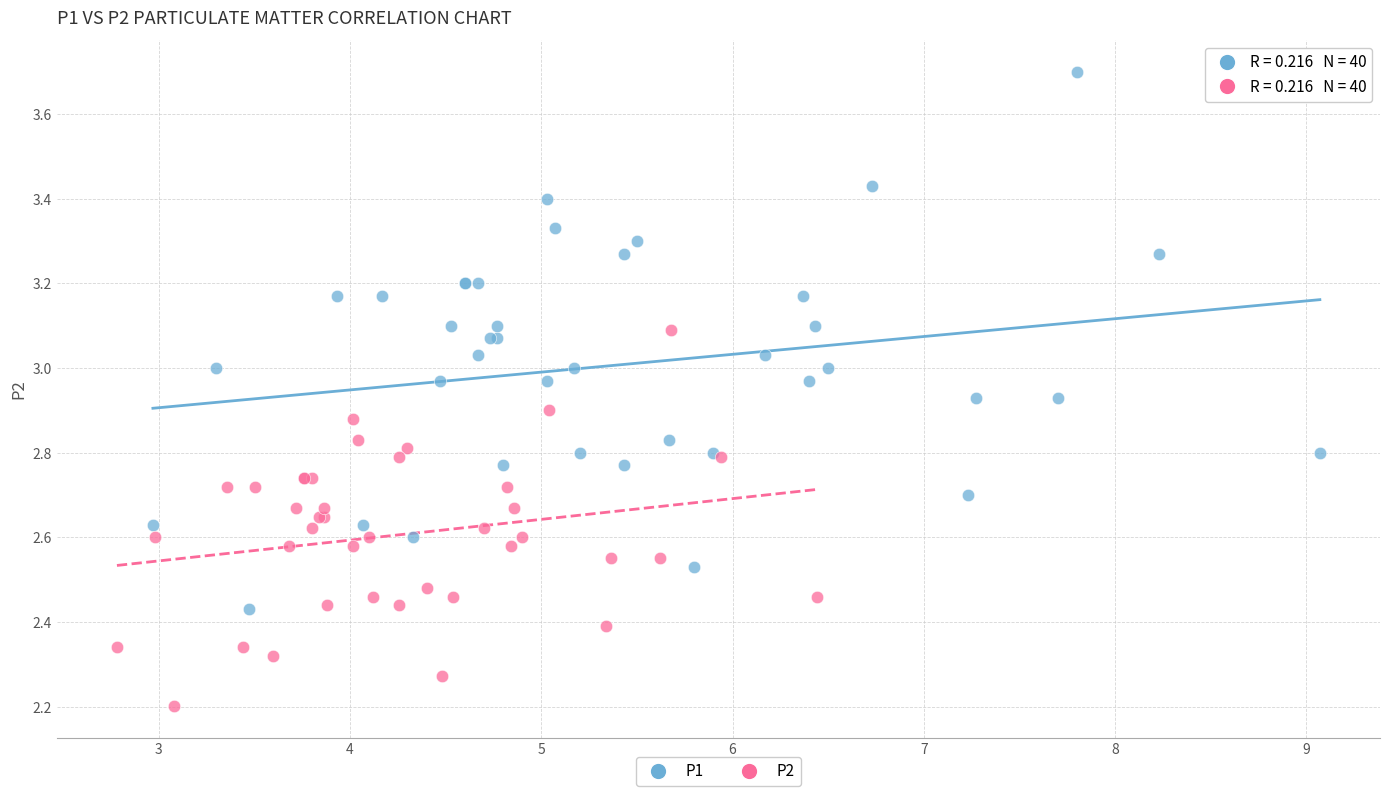

Which series reaches the minimum Y coordinate?

P2